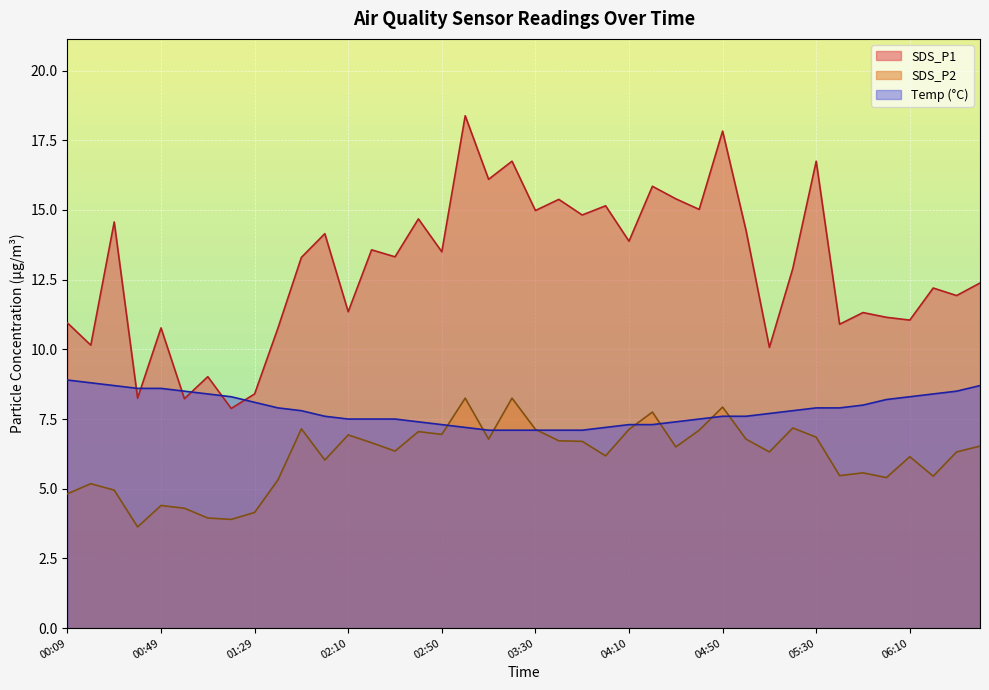

What is the sum of the SDS_P2 values at 00:19 and 06:20?

10.6